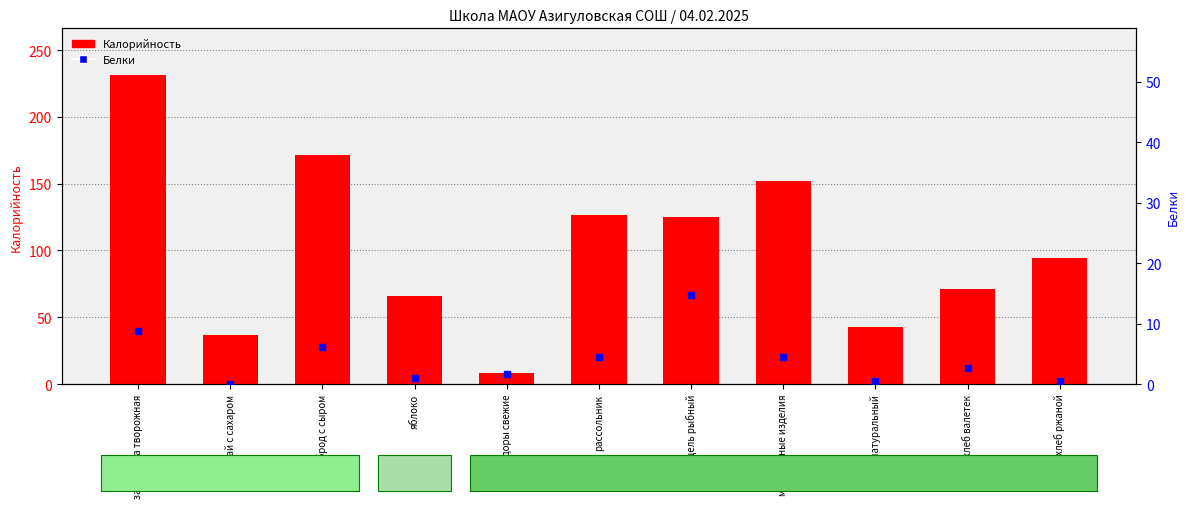

How many values in the Калорийность series are below 94?

5